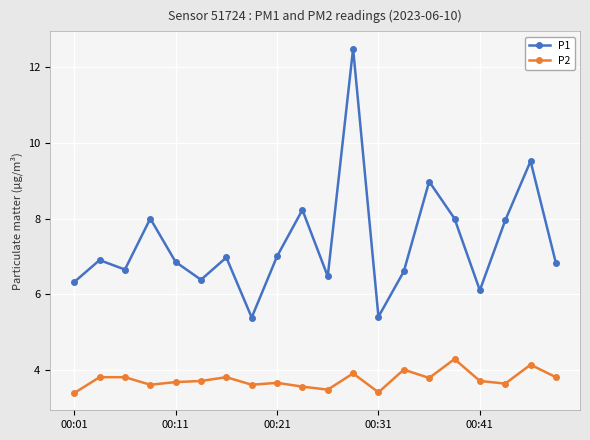

True or false: P2 has more than 2 interior local peaks.

True